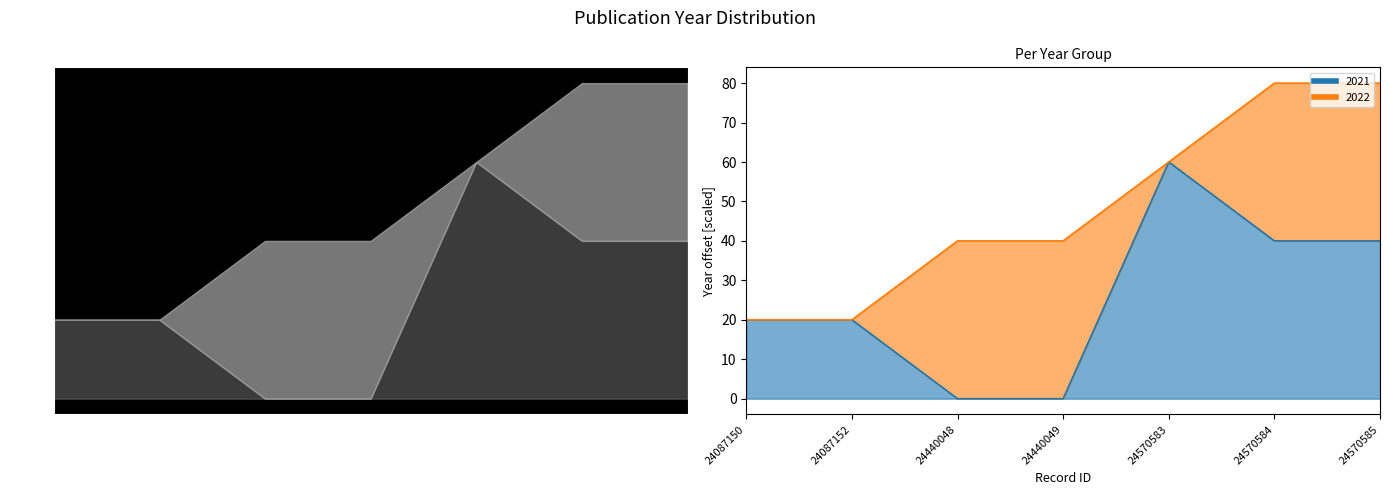

True or false: 2022 line and 2021 line cross at least once.

False